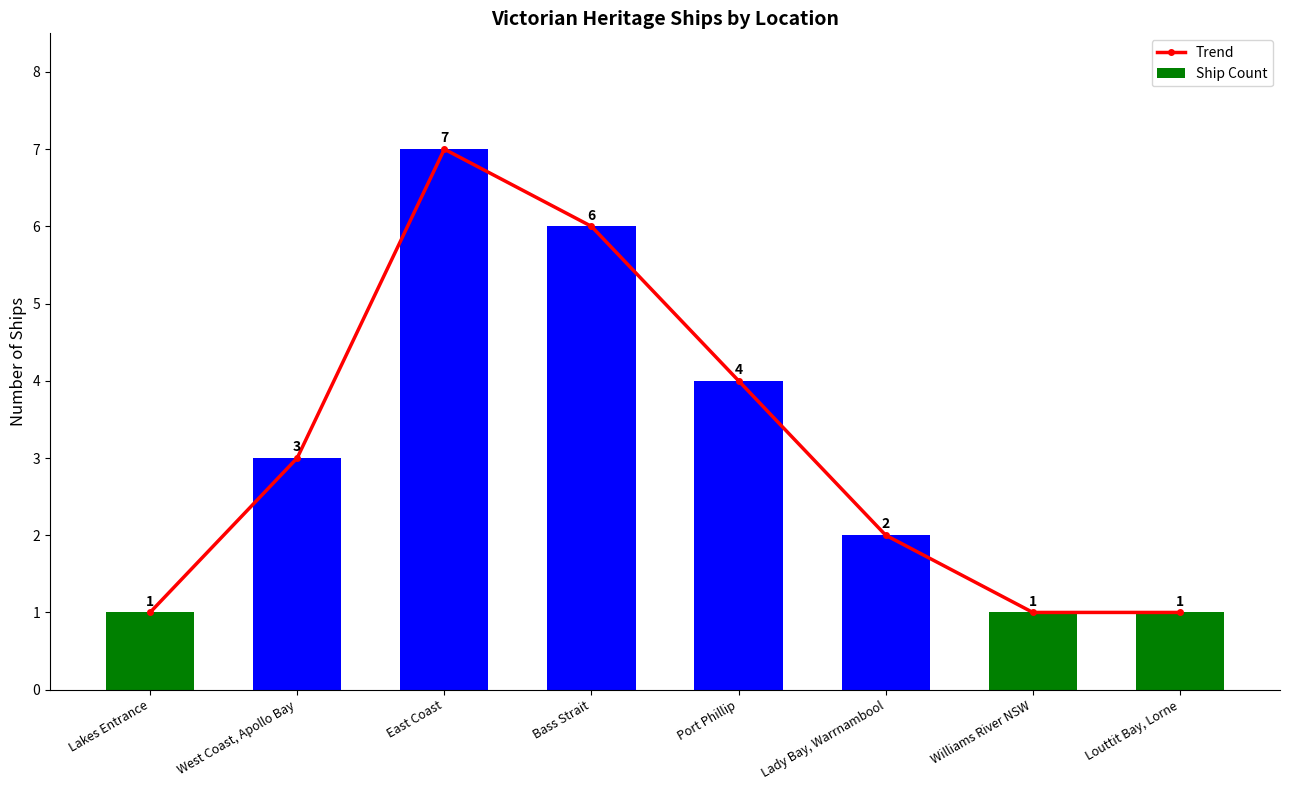

Which series has the widest spread of values?

Trend